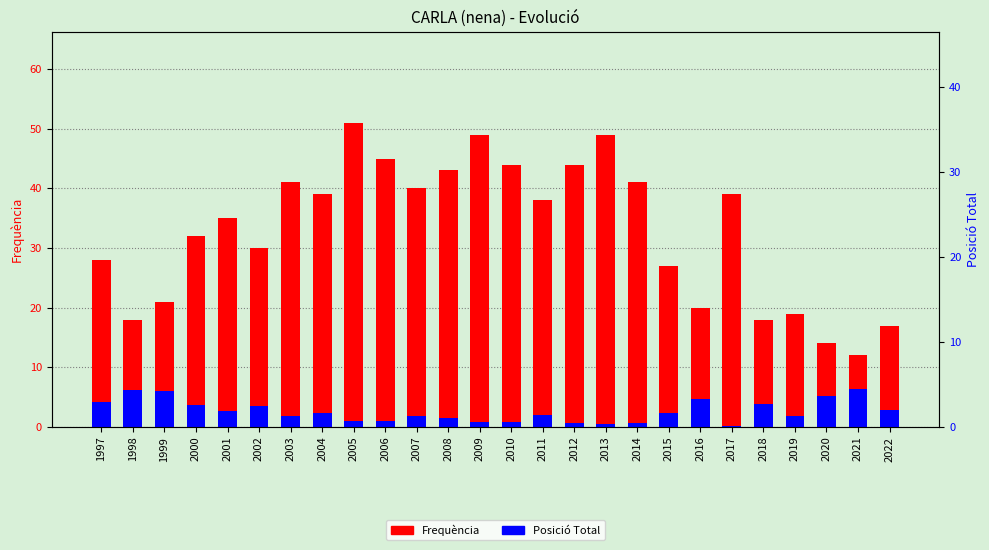

The value of Frequència at 2009 is 87.4. True or false?

False